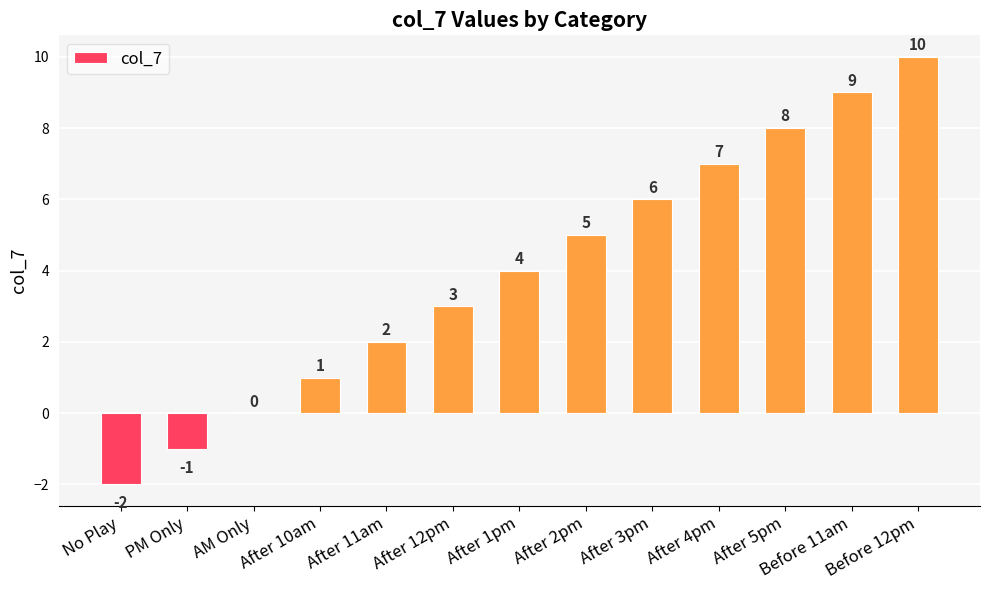

What is the change in value from After 11am to After 4pm?

+5